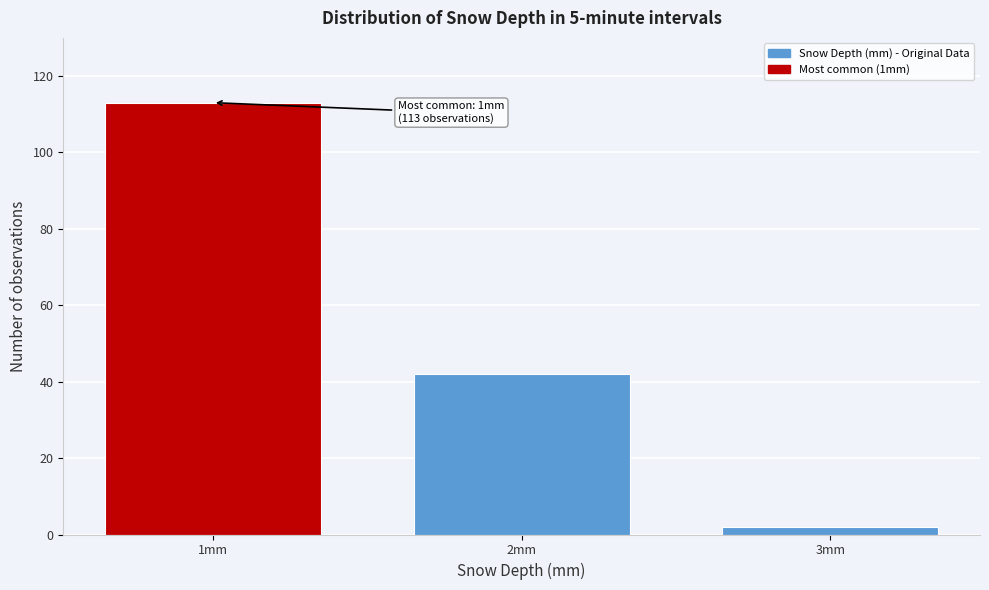

Reading left to right, what are all the values shown in this chart?

113	42	2